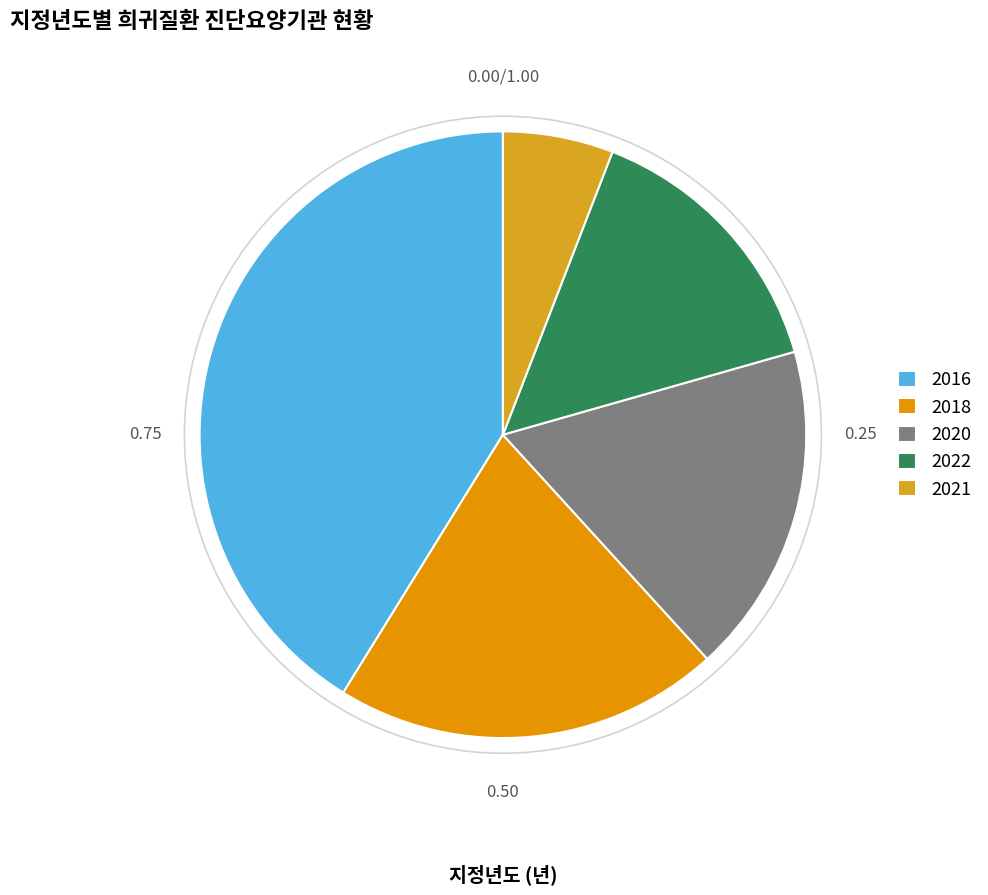

Count the number of slices in the pie.

5